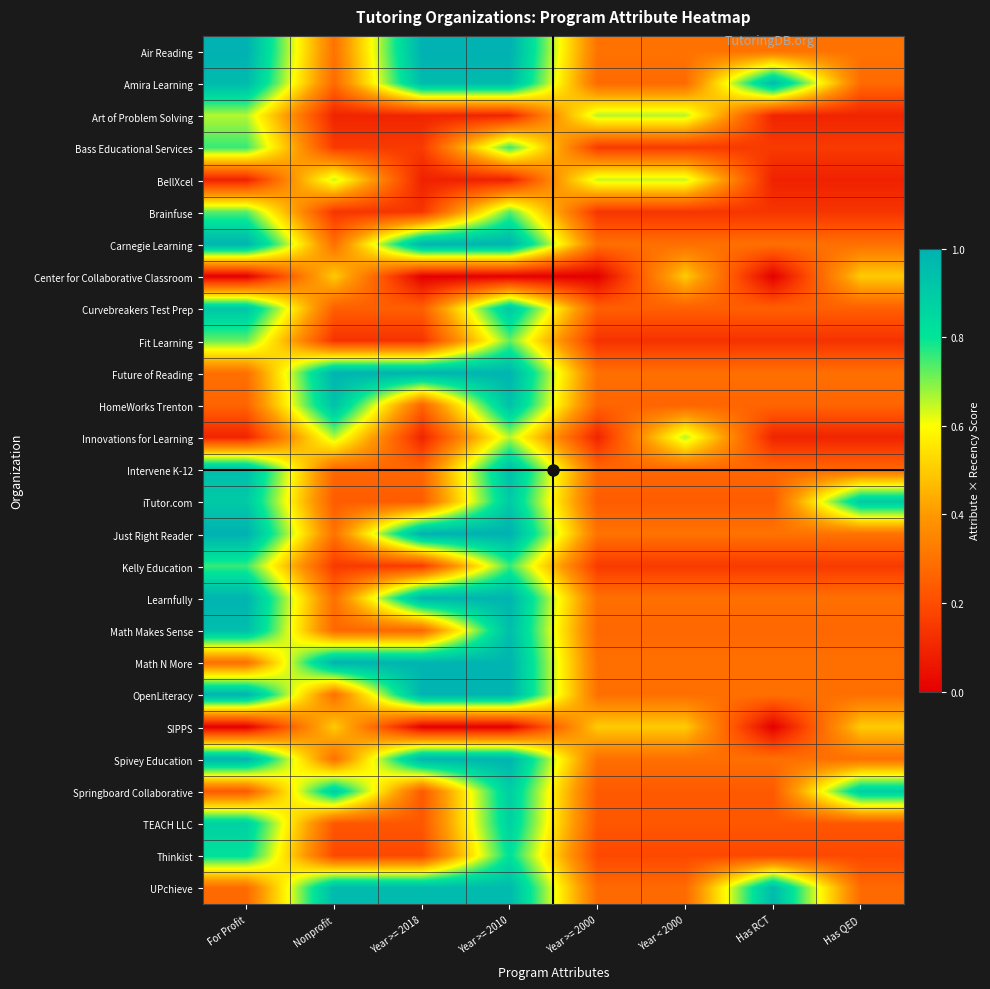

Which series changed the most between Nonprofit and Has RCT?

Future of Reading